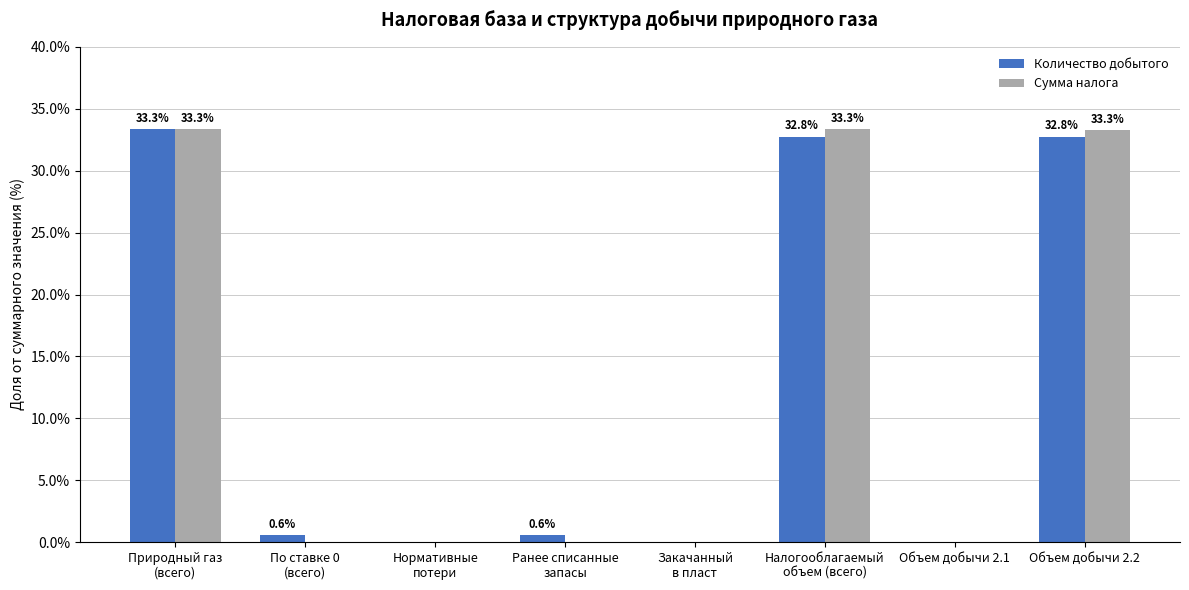

What is the greatest value displayed?

33.3